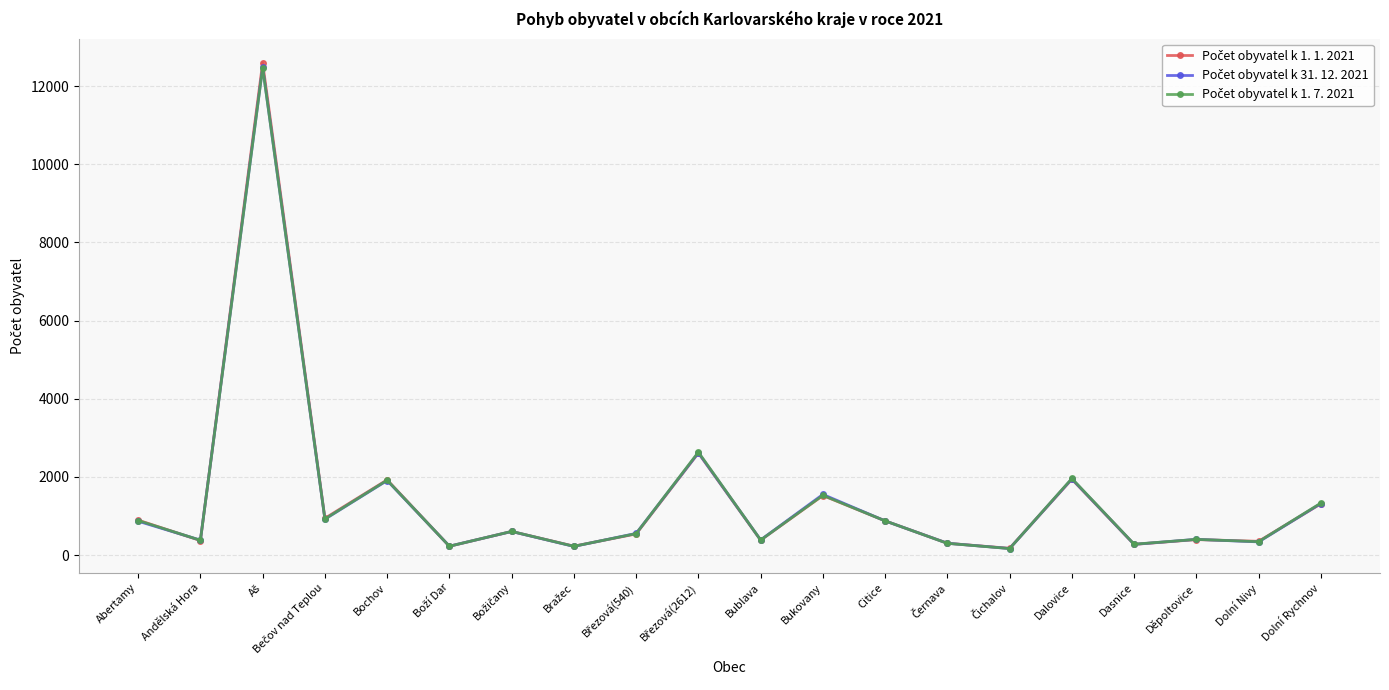

What is the greatest value displayed?

12597